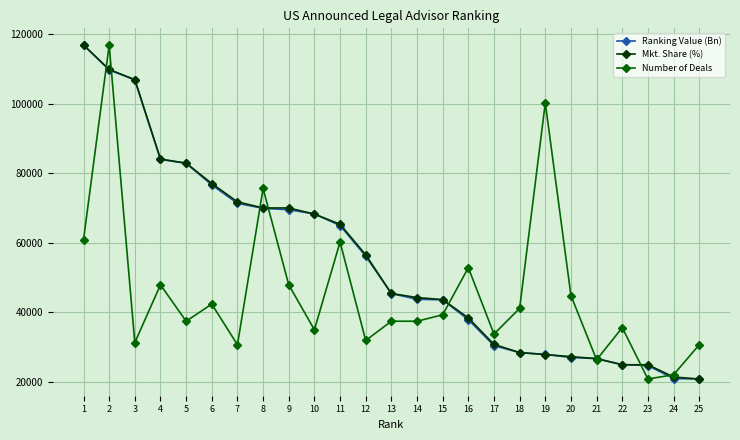

Where does the Mkt. Share (%) series first go above 45367?

1